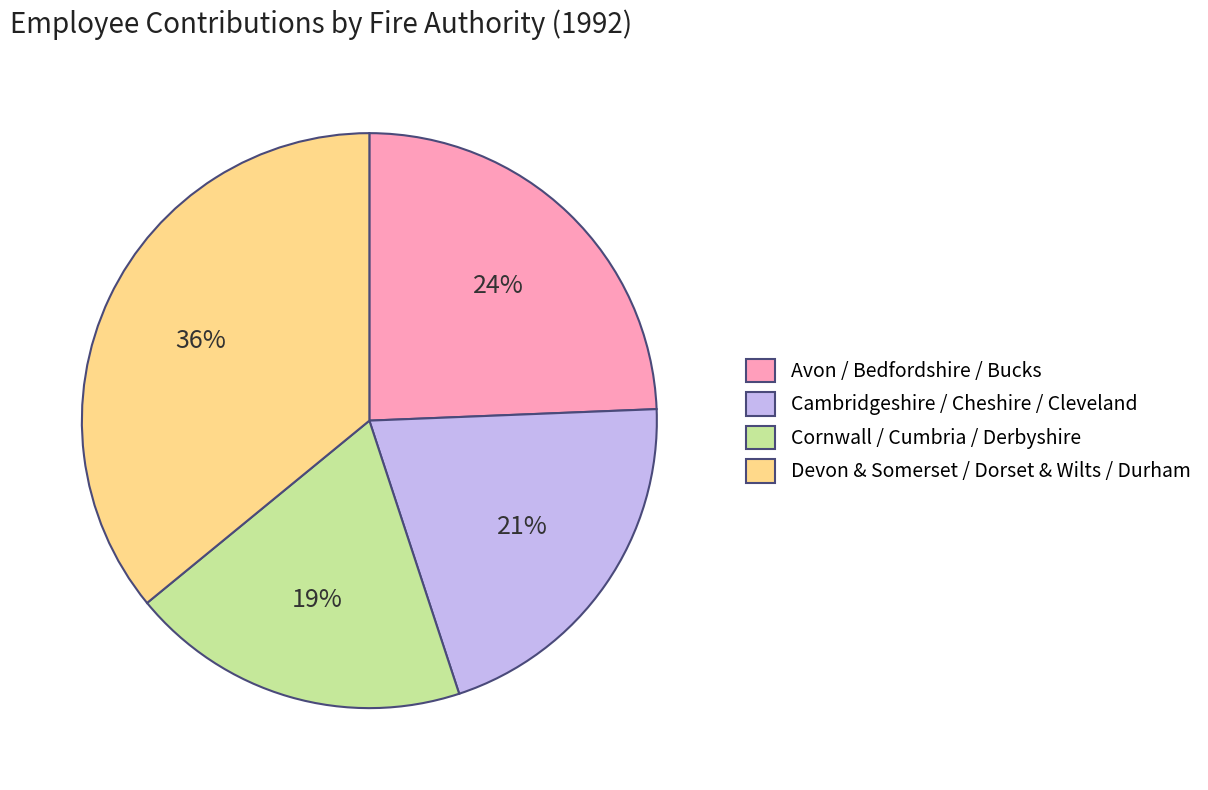

What percentage is the Cornwall / Cumbria / Derbyshire slice, to the nearest percent?

19%